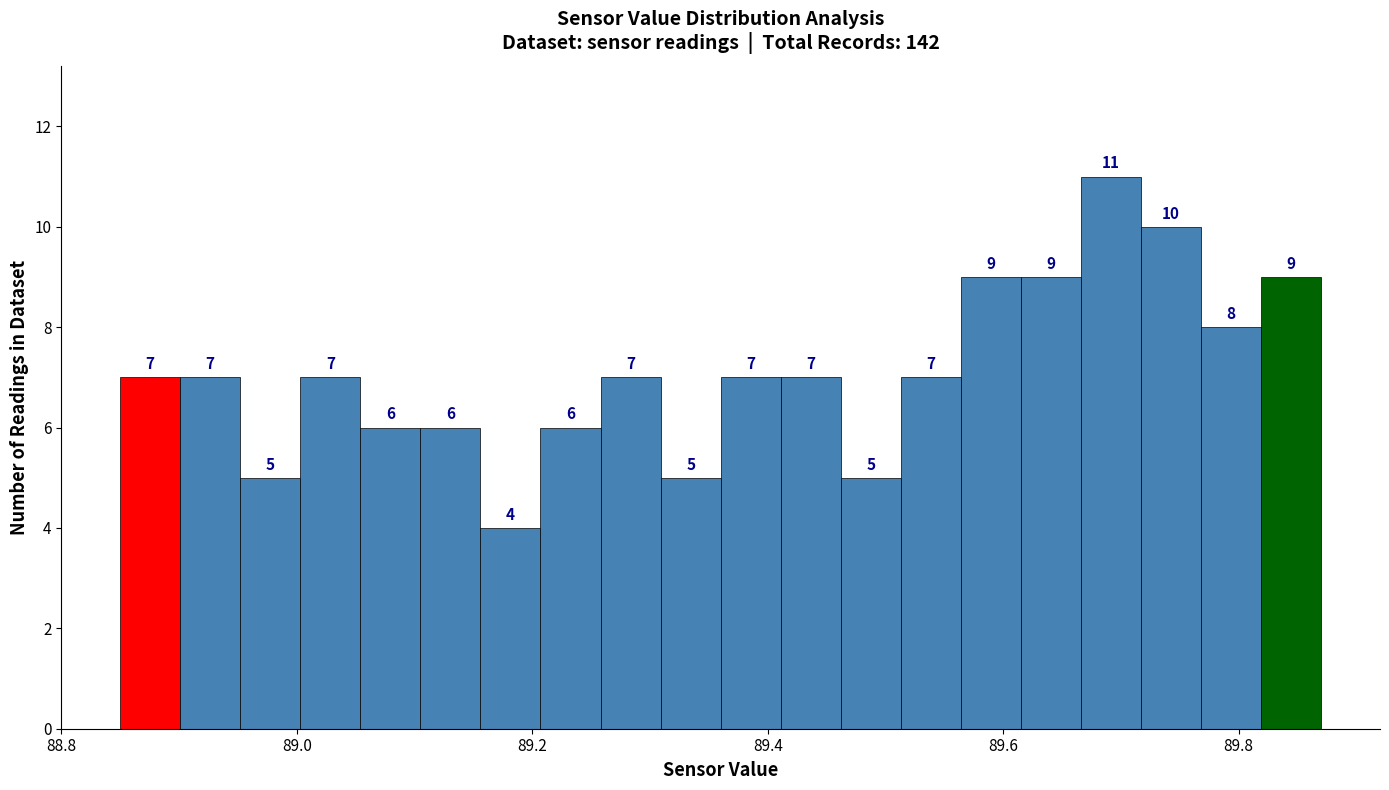

Around what value on the x-axis is the tallest bar? Give the approximate position of its centre, as read against the axis.

89.70